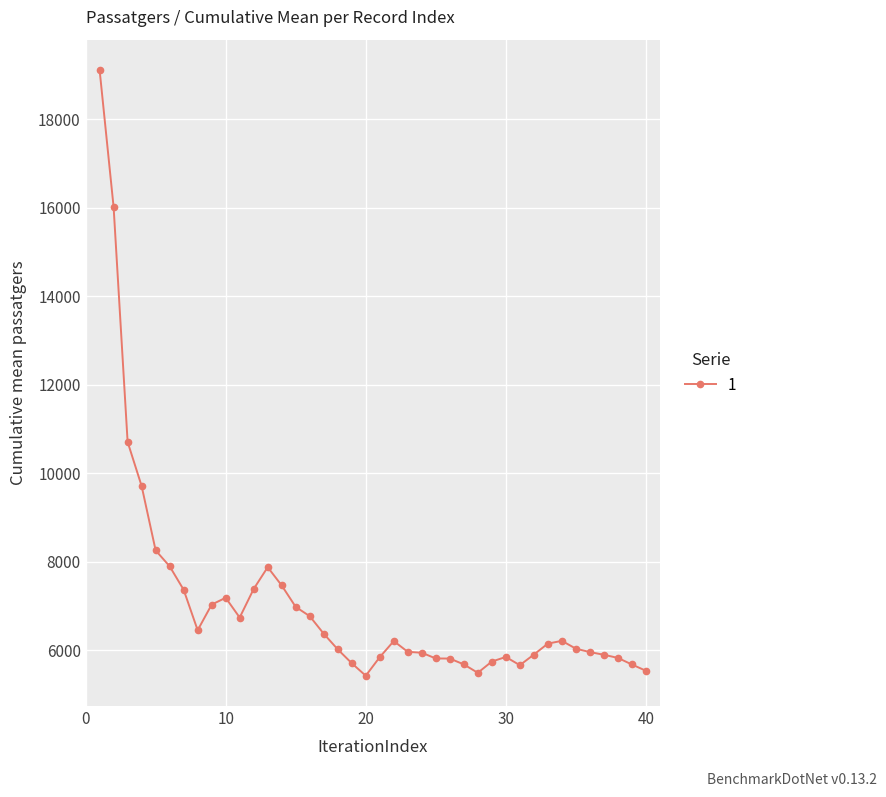

What is the value of the 31st point from the left?

5659.0